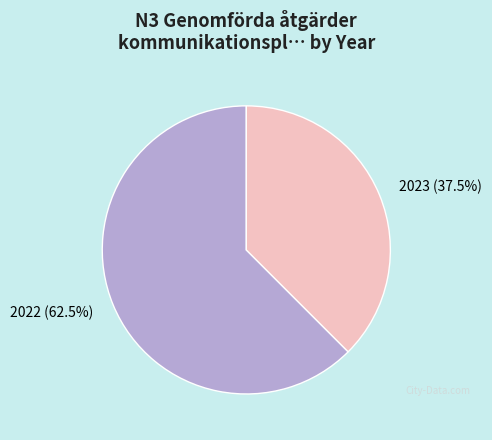

What is the ratio of the value at 2023 to the value at 2022?

0.6